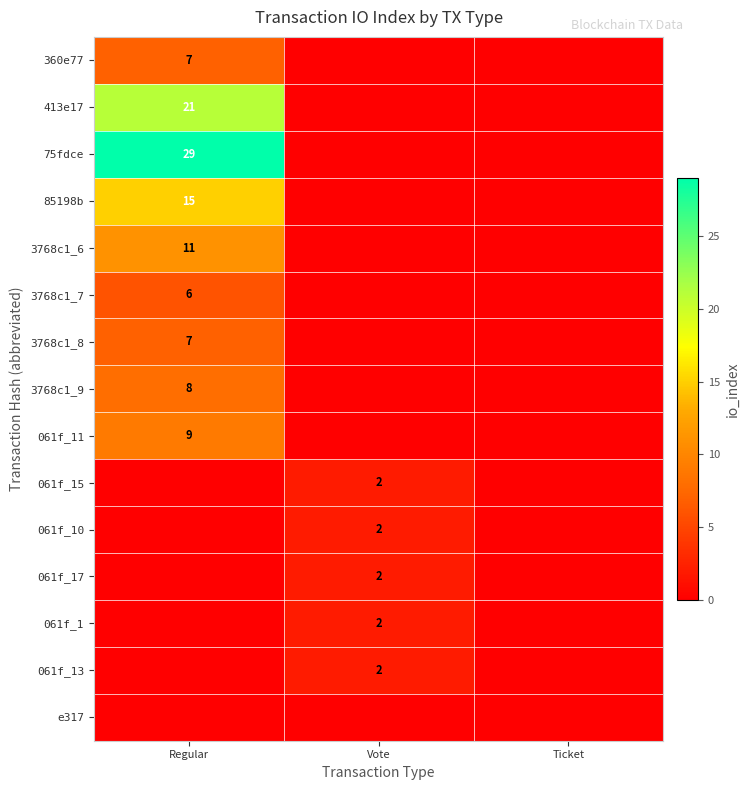

Which label corresponds to the smallest value in the chart?

Vote